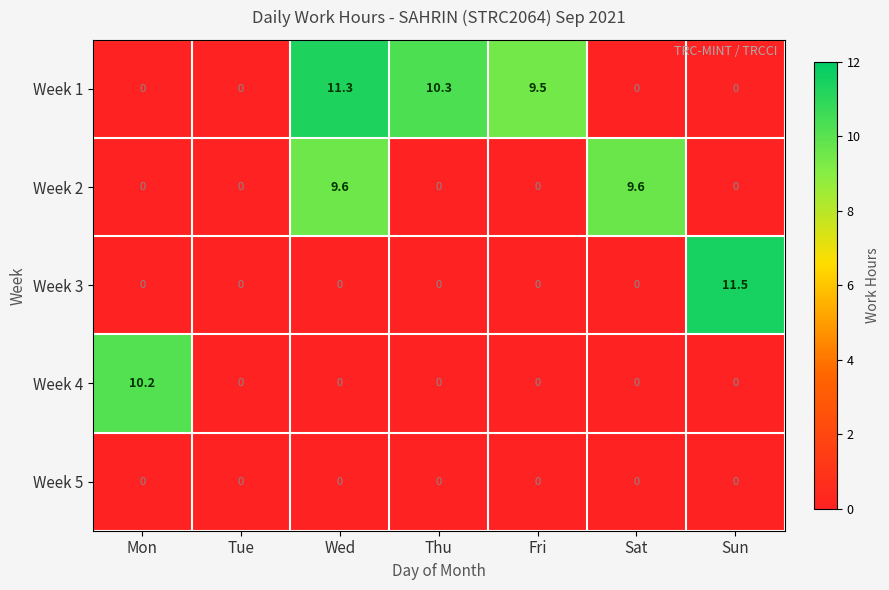

What is the greatest value displayed?

11.5